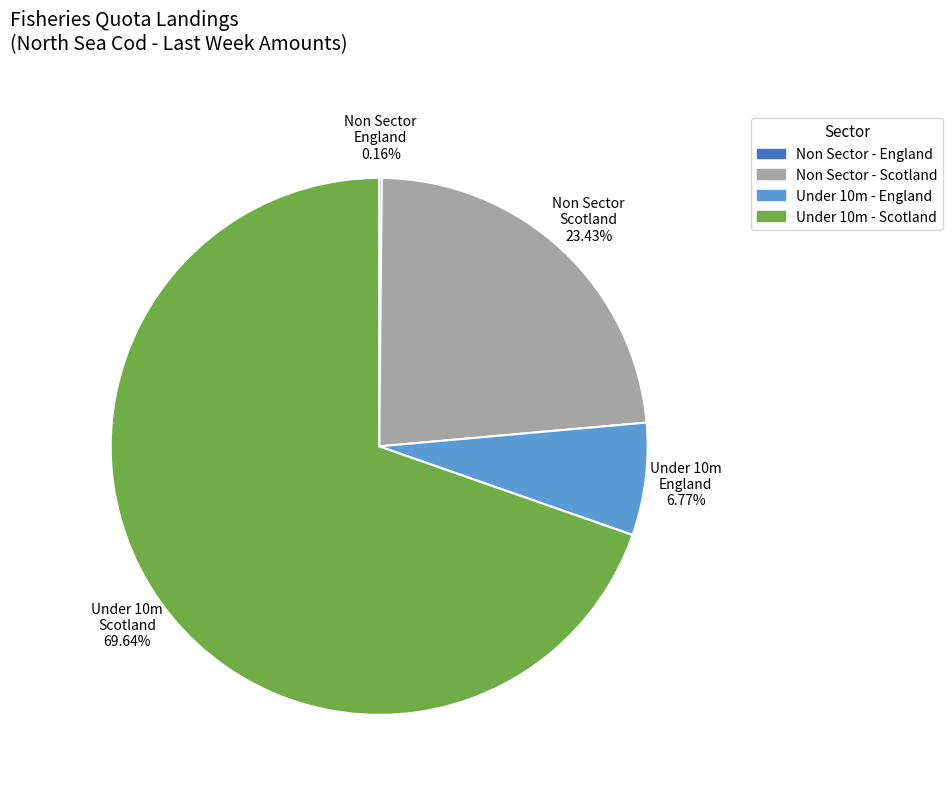

Does any single category account for the majority?

Yes